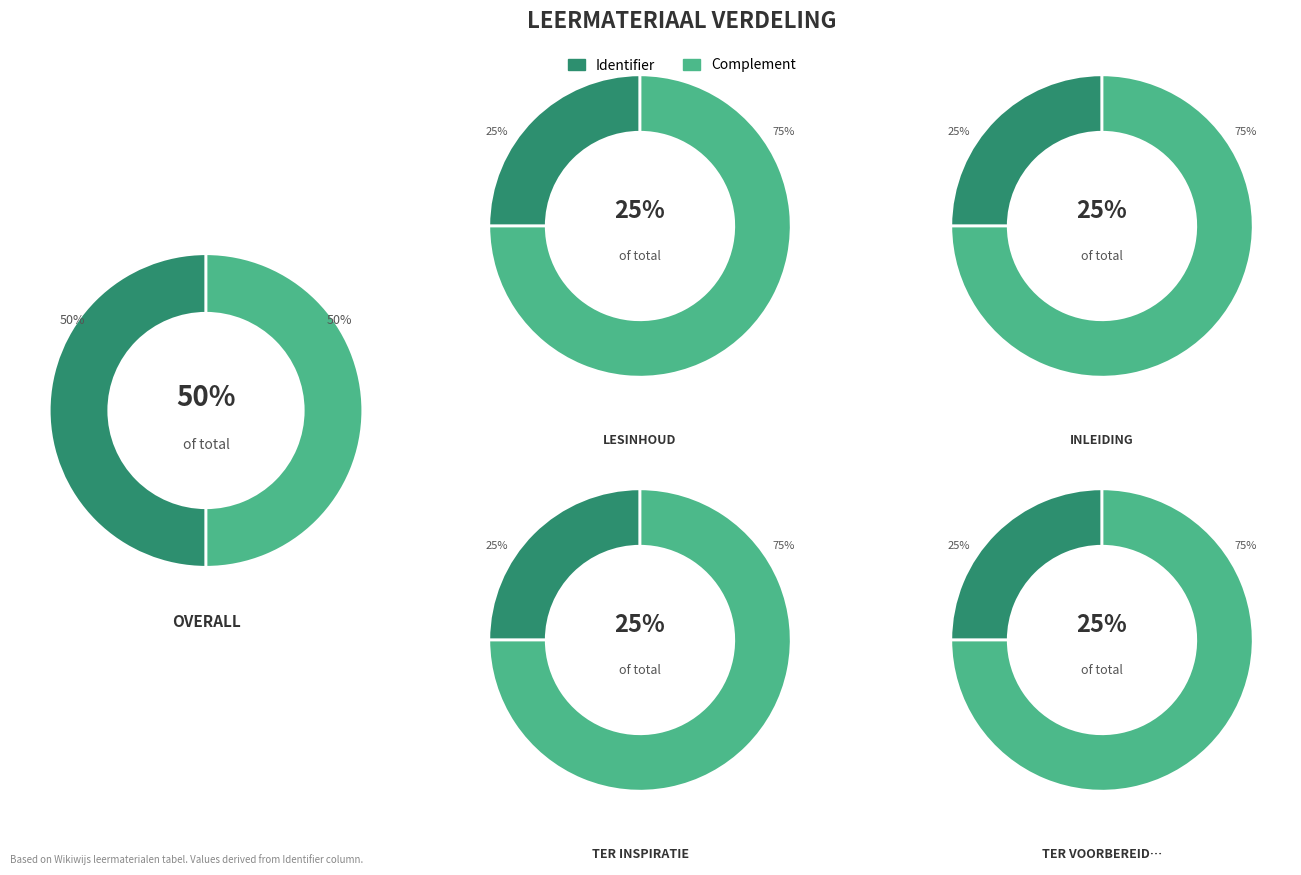

Which category has the smallest portion of the pie?

Lesinhoud